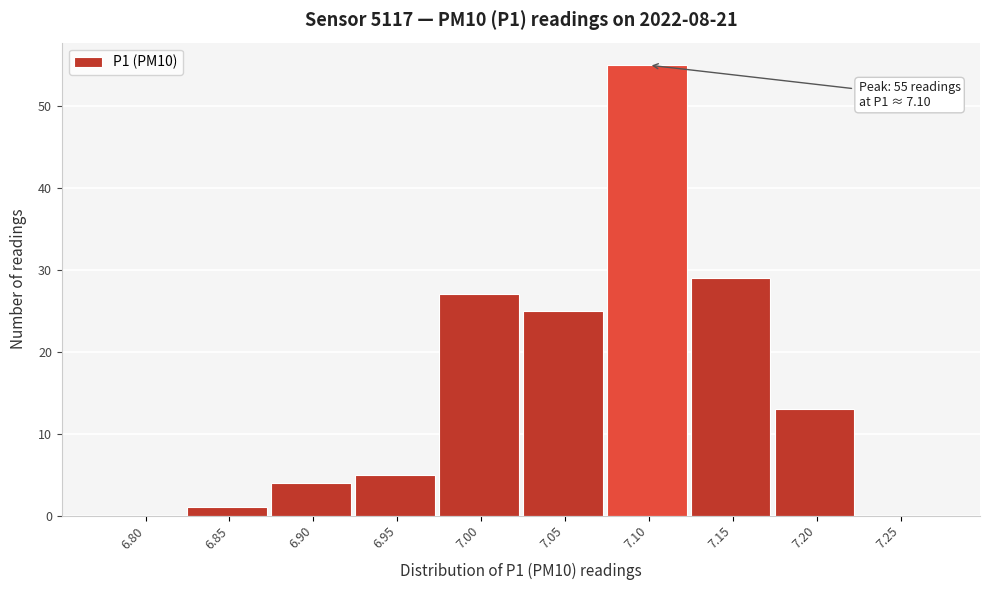

Reading right to left, list all the values displayed in this chart.

7.25=0	7.20=13	7.15=29	7.10=55	7.05=25	7.00=27	6.95=5	6.90=4	6.85=1	6.80=0